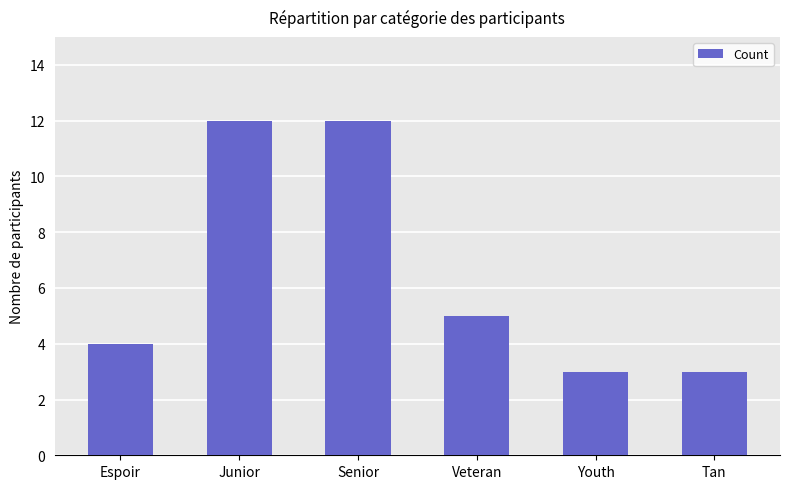

True or false: the data shows 12 at Junior.

True